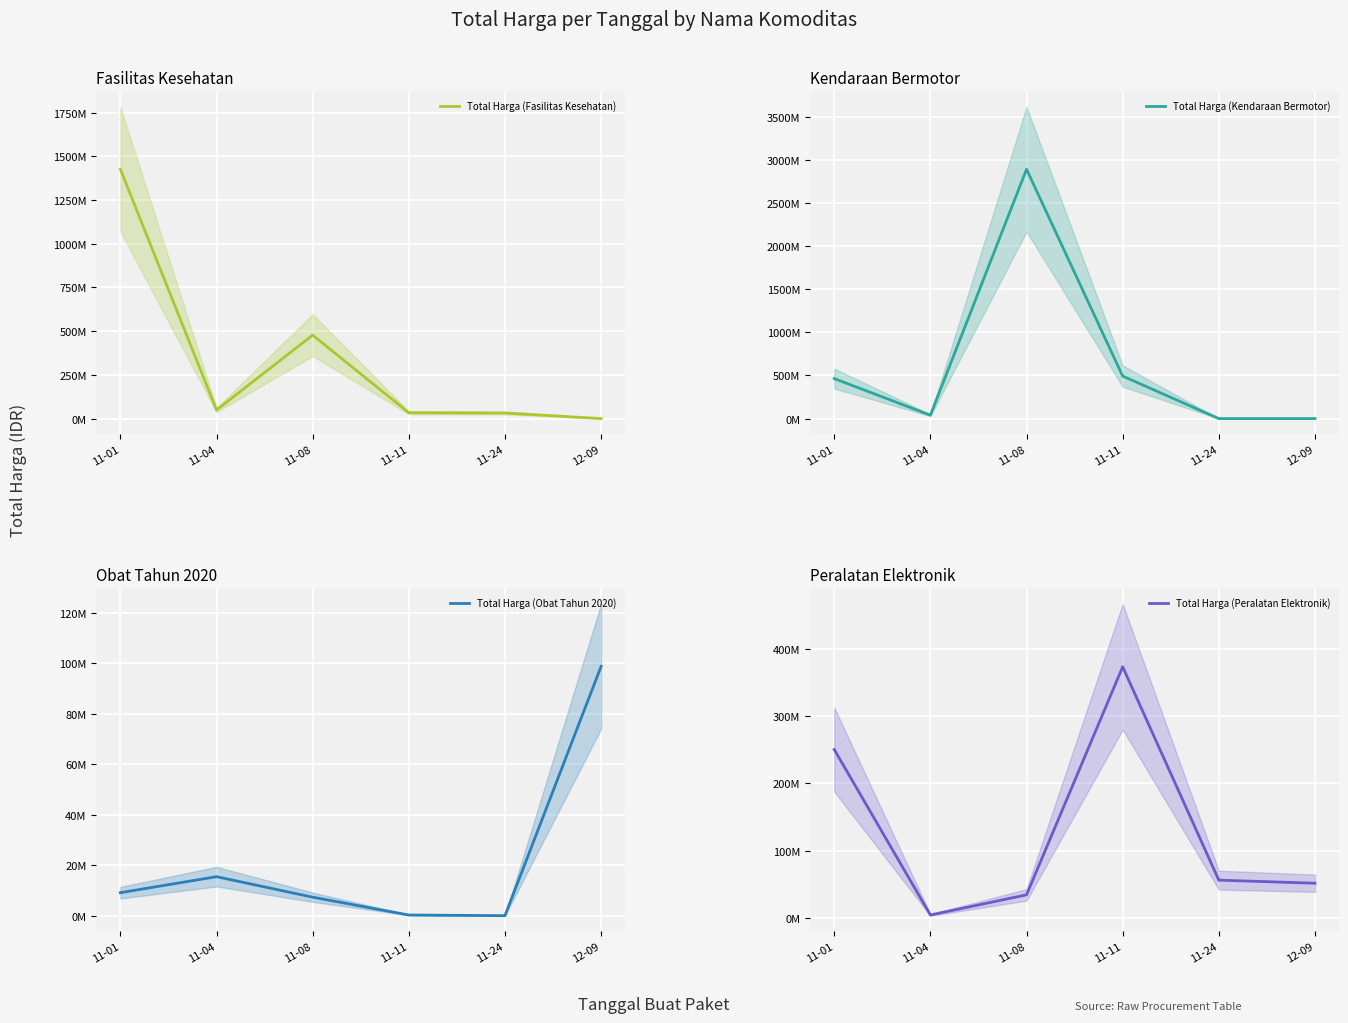

Which has a higher value, 11-24 or 11-04?

11-04